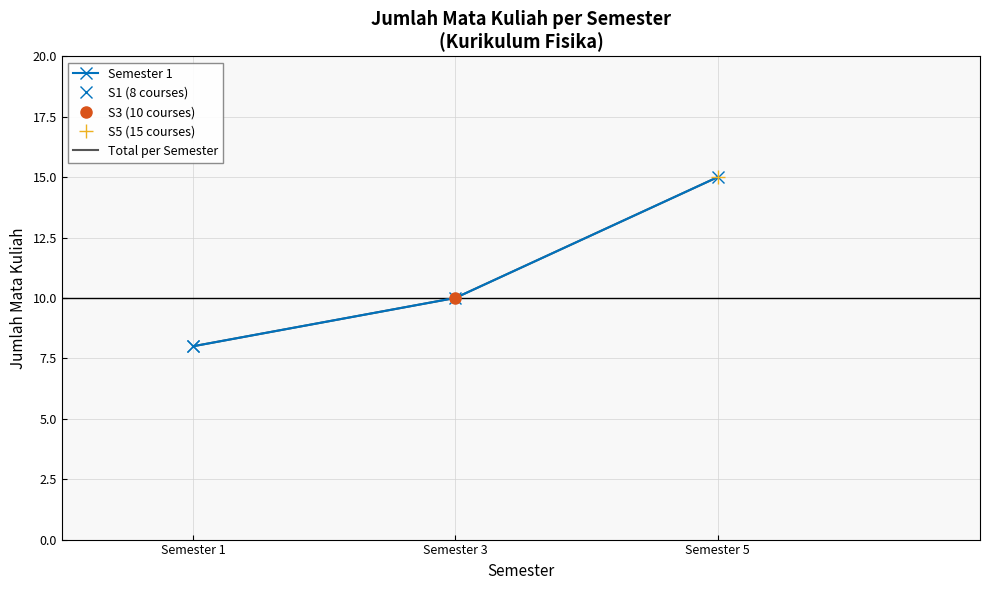

How many lines are shown in the chart?

2